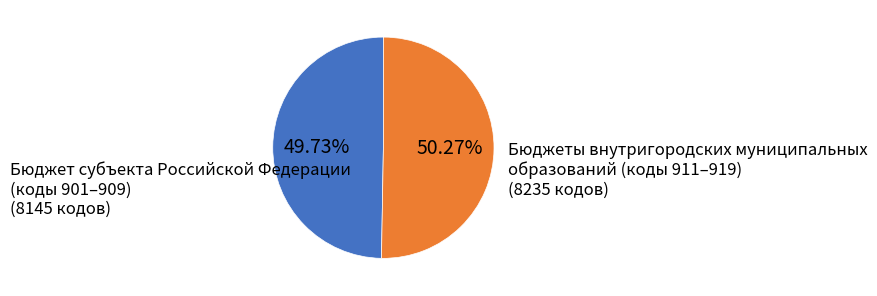

Count the number of slices in the pie.

2